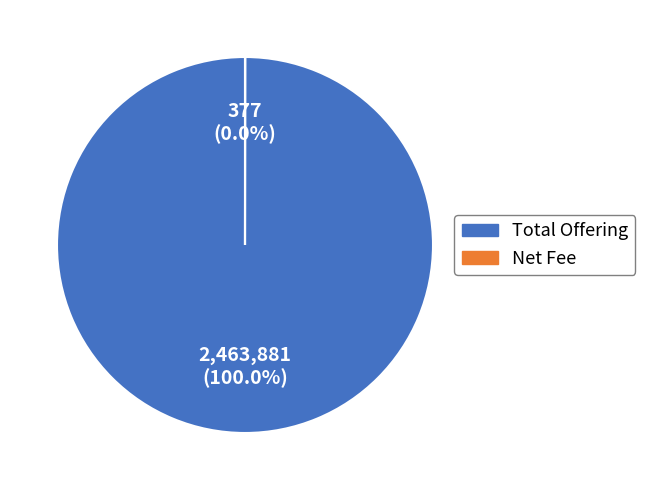

What is the largest slice in the pie chart?

Total Offering